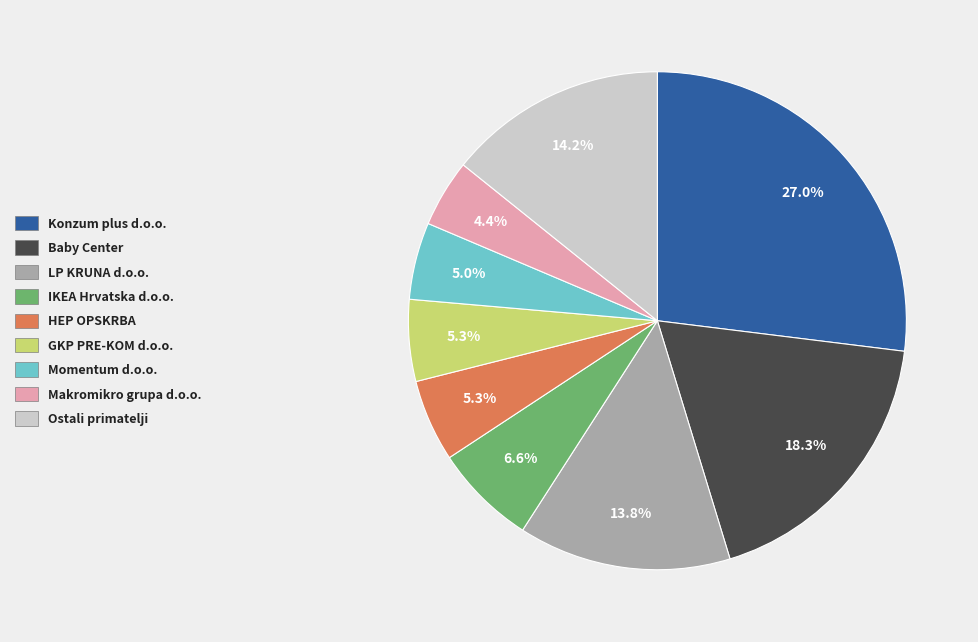

Is there any slice that represents more than half of the pie?

No